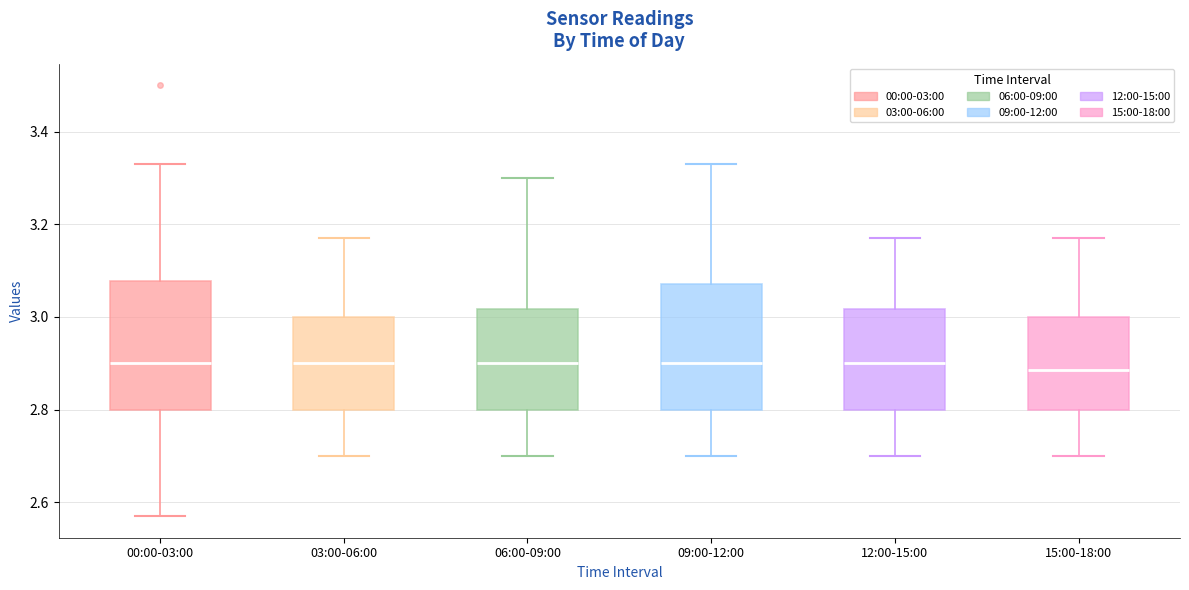

Where is the upper edge of the box for 15:00-18:00 on the y-axis? The values are not printed on the chart, so give them approximately, as read against the axis.

3.00